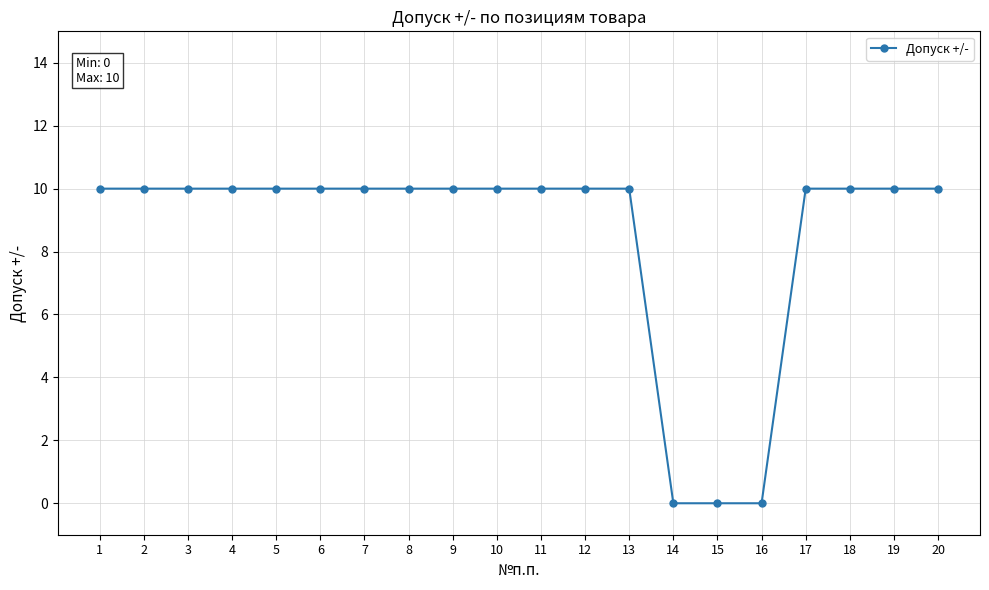

What is the difference between the maximum and second lowest values?

10